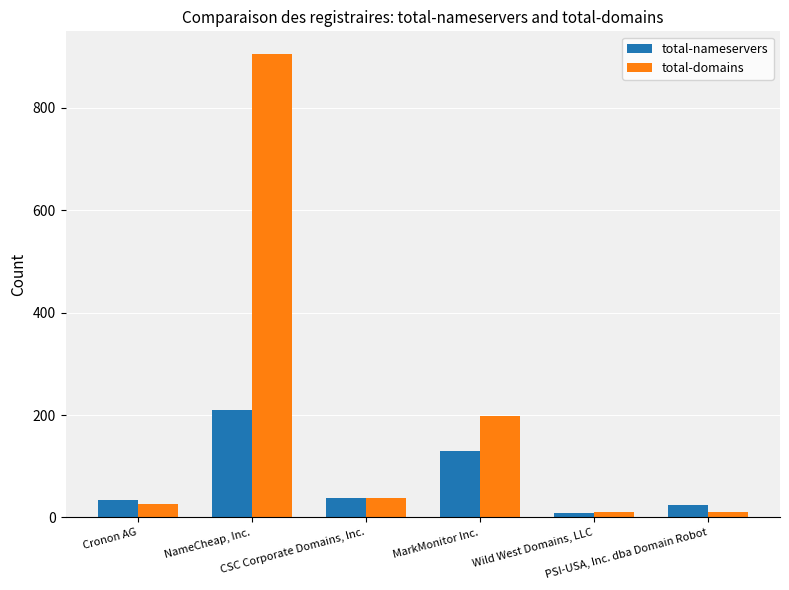

Rank the categories by total-domains value from highest to lowest.

NameCheap, Inc., MarkMonitor Inc., CSC Corporate Domains, Inc., Cronon AG, Wild West Domains, LLC, PSI-USA, Inc. dba Domain Robot